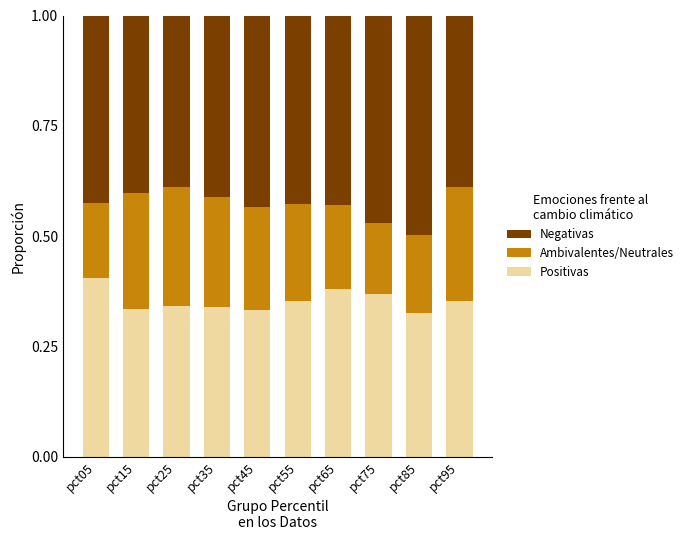

What is the total value across all series at pct65?

1.0